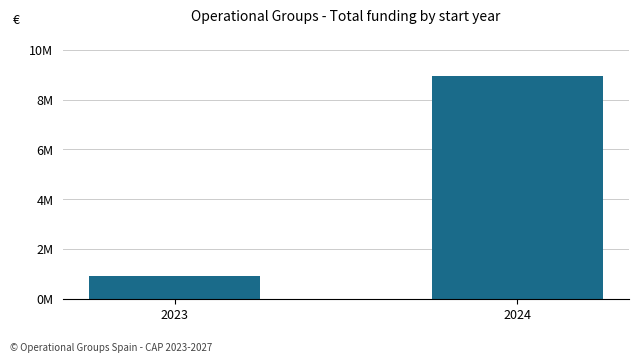

Between 2024 and 2023, which is larger?

2024